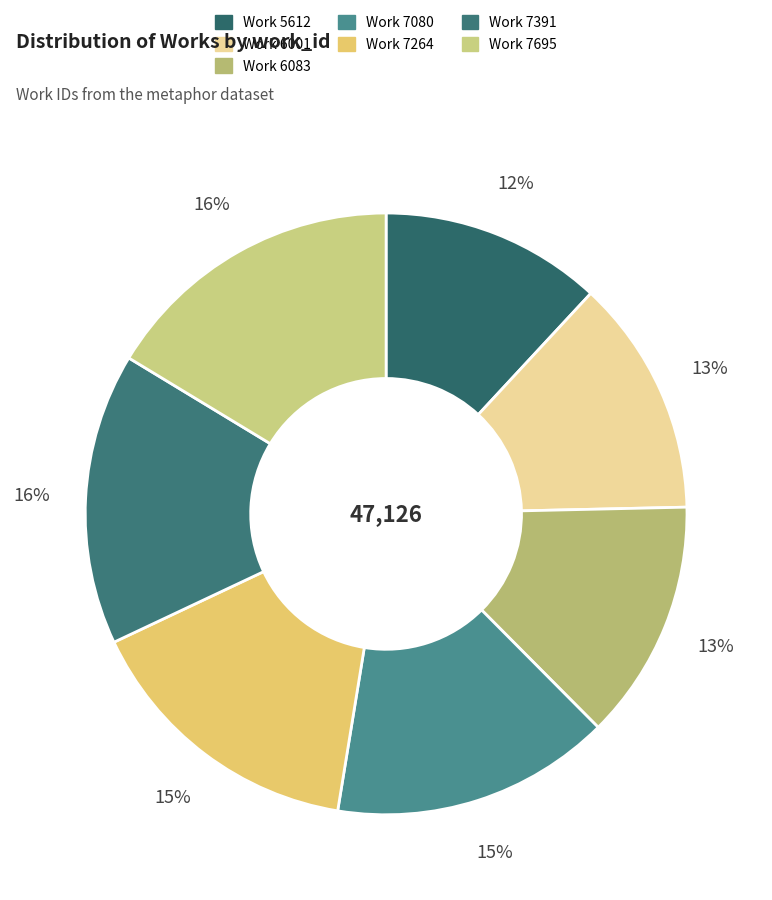

Is the sum of Work 7695 and Work 7264 greater than half?

No